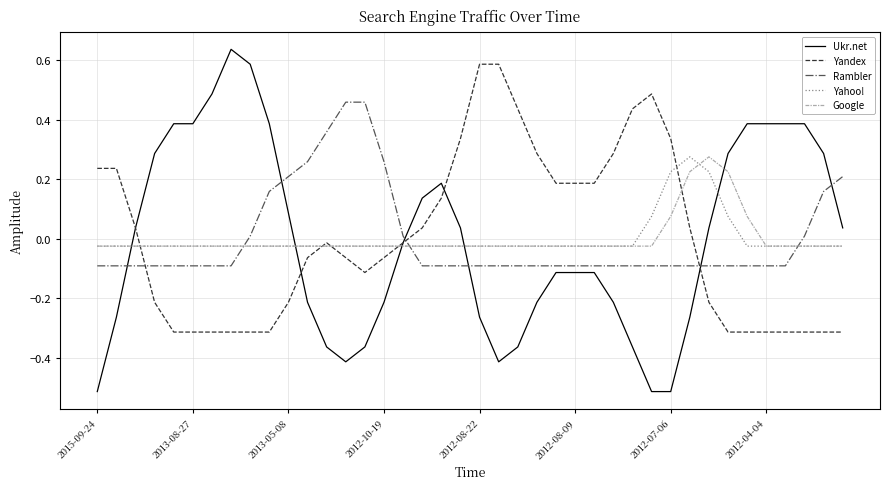

What are all the series names shown in the legend?

Ukr.net, Yandex, Rambler, Yahoo!, Google